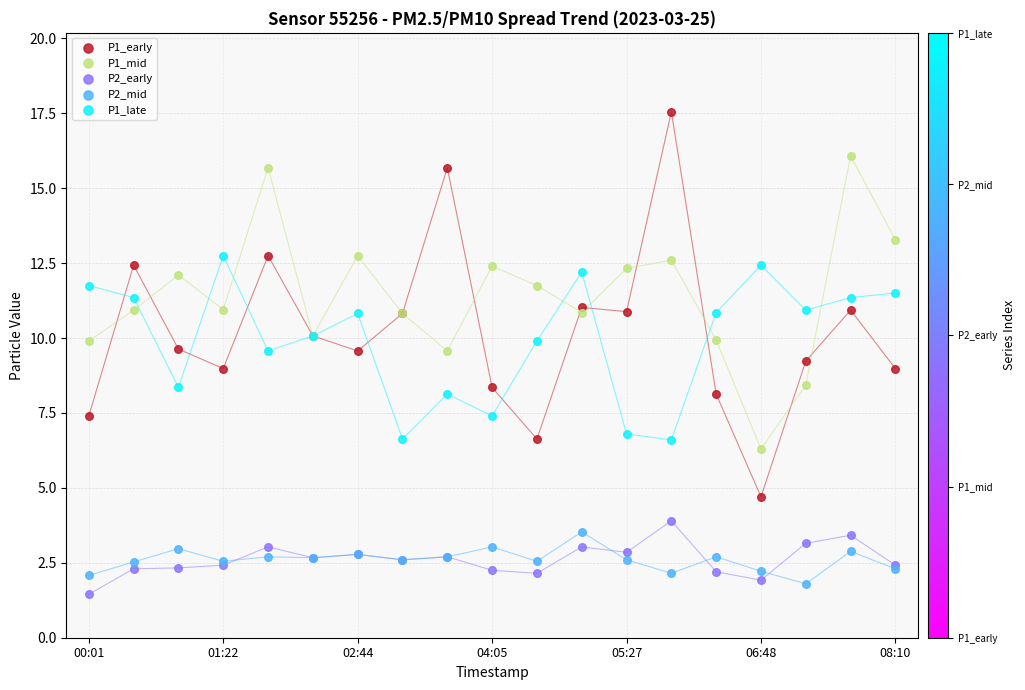

What are all the series names shown in the legend?

P1_early, P1_mid, P2_early, P2_mid, P1_late